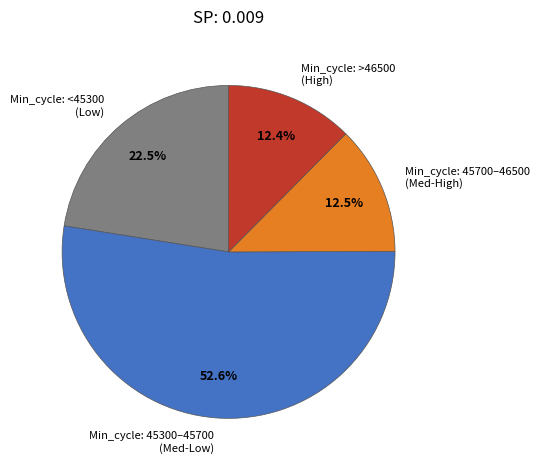

Combined, what portion of the pie is Min_cycle: <45300 (Low) and Min_cycle: >46500 (High)?

34.9%